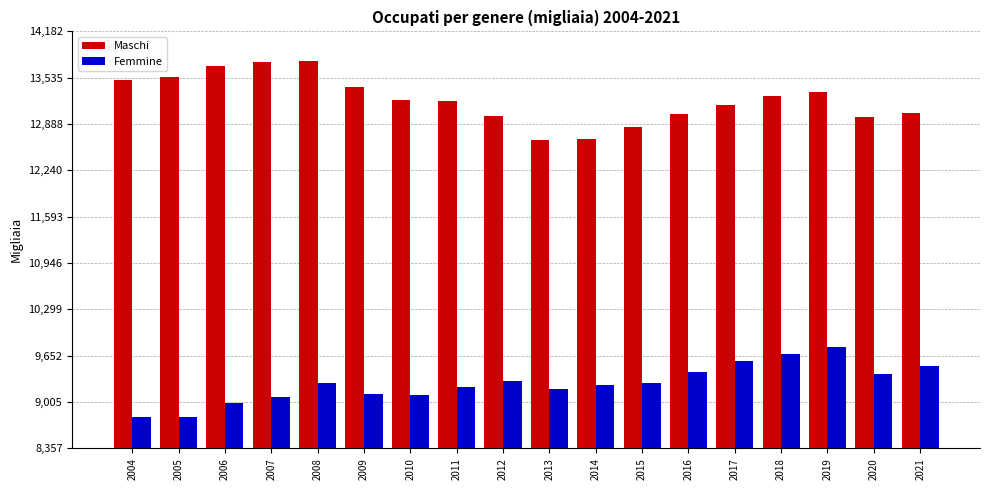

What are all the series names shown in the legend?

Maschi, Femmine